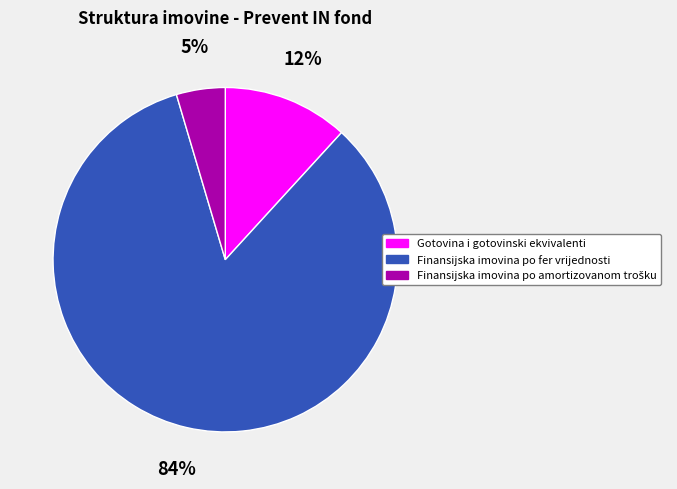

True or false: Gotovina i gotovinski ekvivalenti accounts for 12% of the total.

True